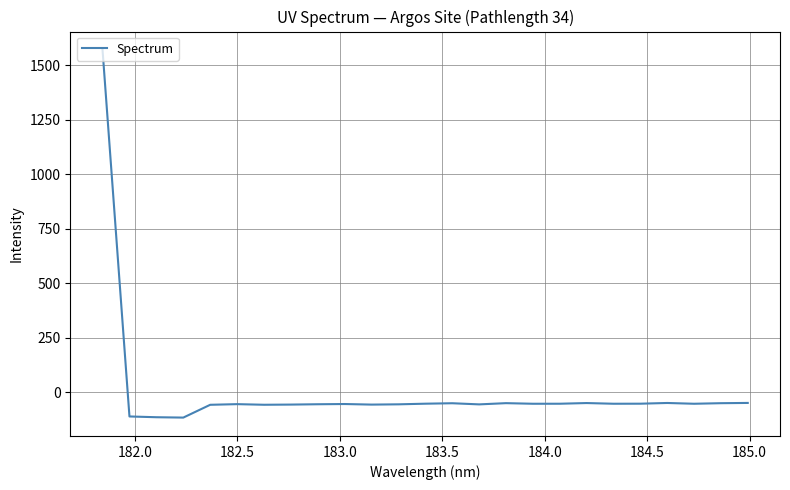

What is the difference between the maximum and minimum values?

1687.0